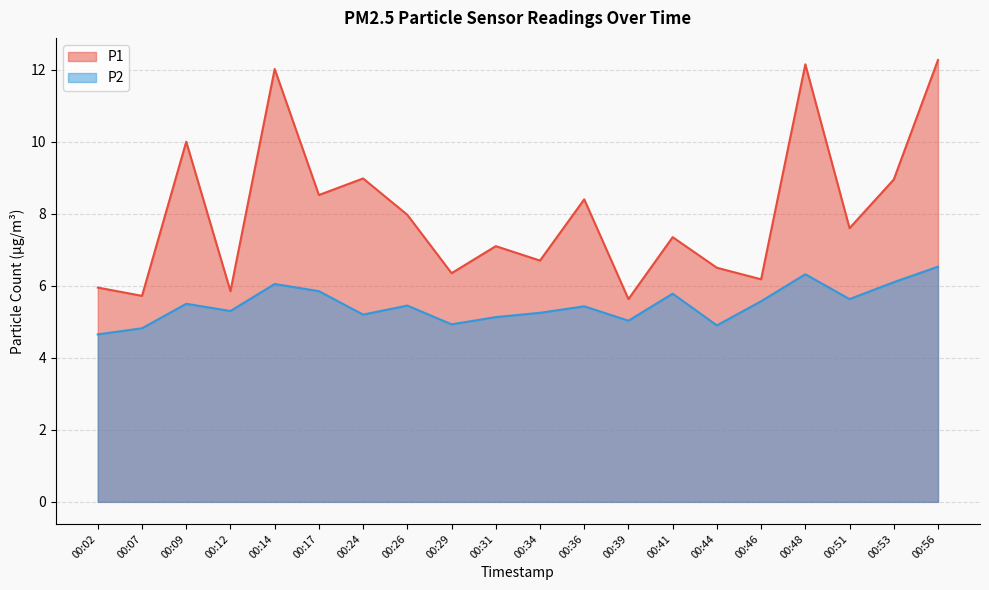

At which category does P1 reach its first local valley?

00:07